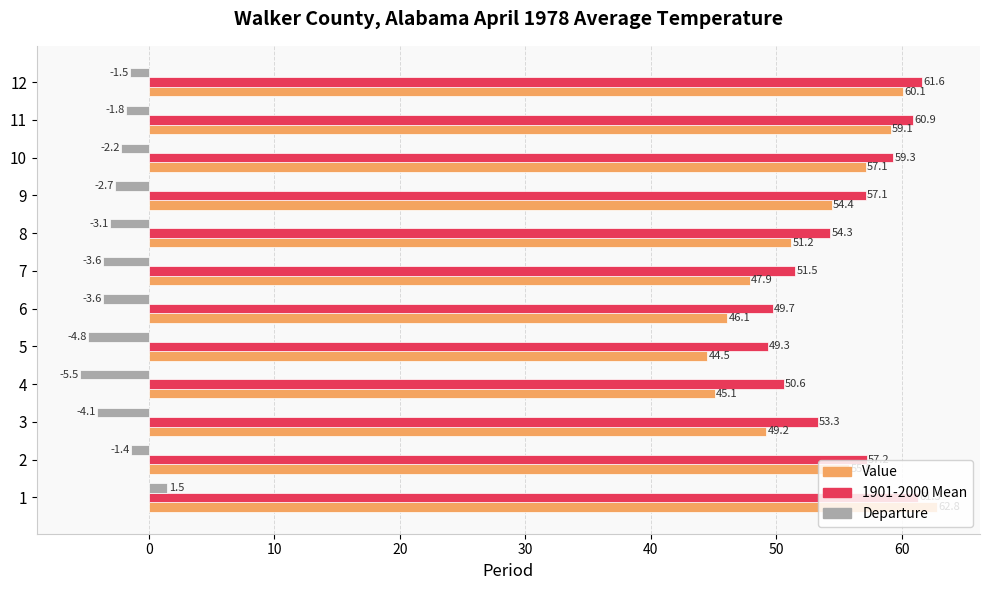

Is the value of 1901-2000 Mean at 7 greater than the value of Value at 7?

Yes